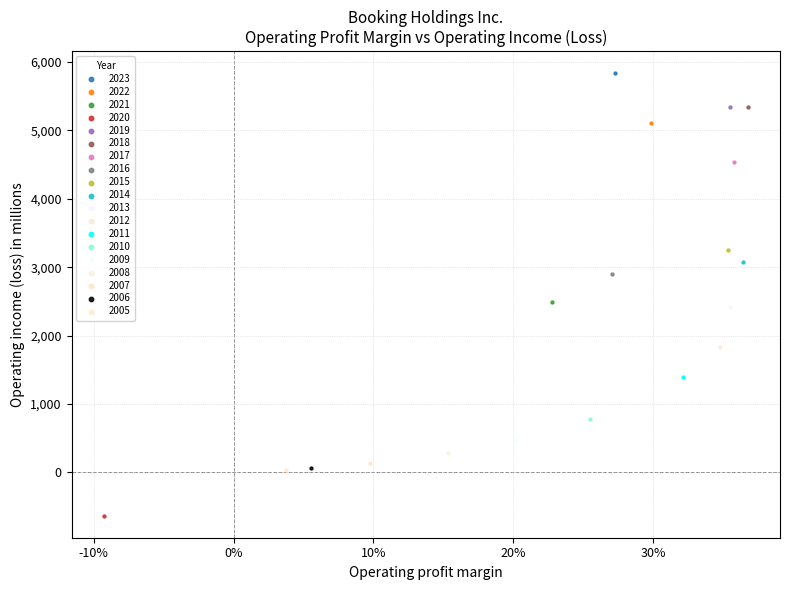

Which series reaches the maximum Y coordinate?

2023